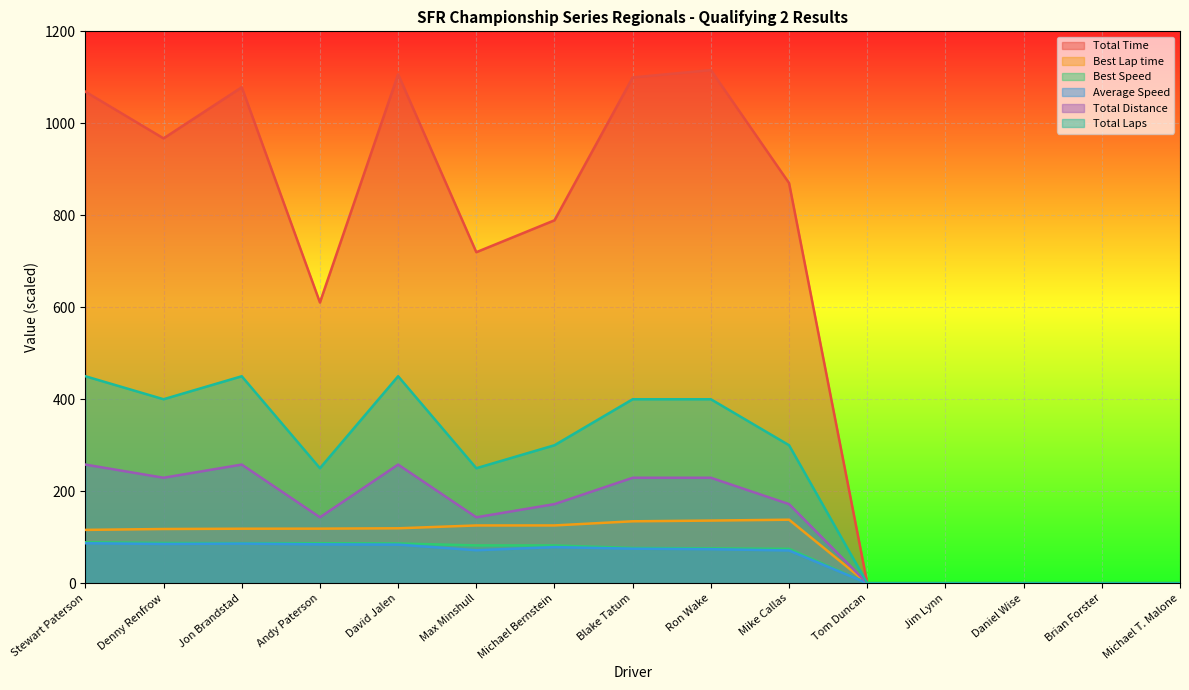

Which has a higher value, Michael Bernstein or Jon Brandstad?

Jon Brandstad